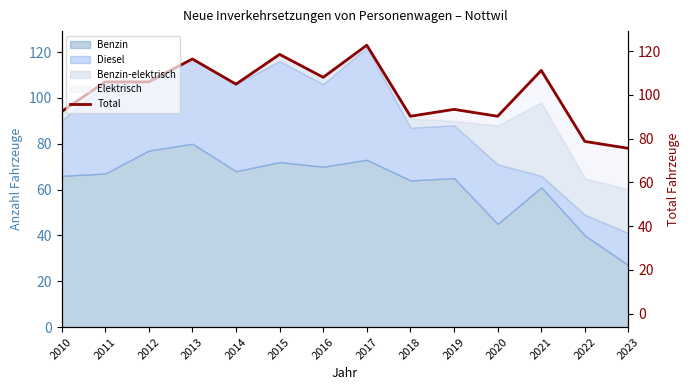

Reading left to right, transcribe all the data shown in this chart.

94	107	107	117	106	119	109	123	92	95	92	112	81	78